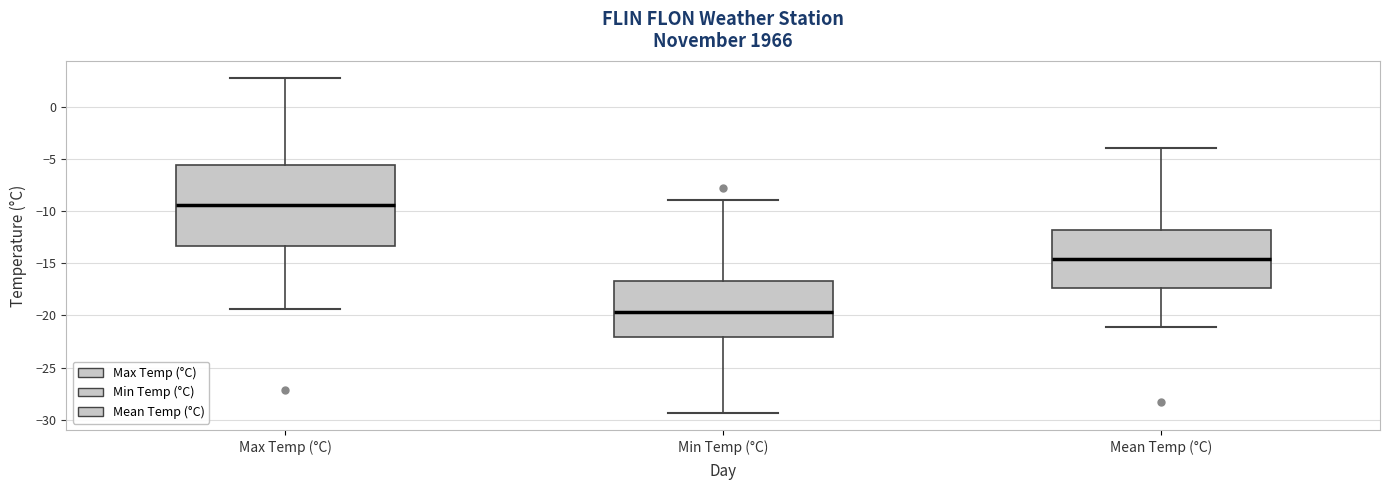

Where does the lower whisker of the box for Mean Temp (°C) end on the y-axis? The values are not printed on the chart, so give them approximately, as read against the axis.

-21.0